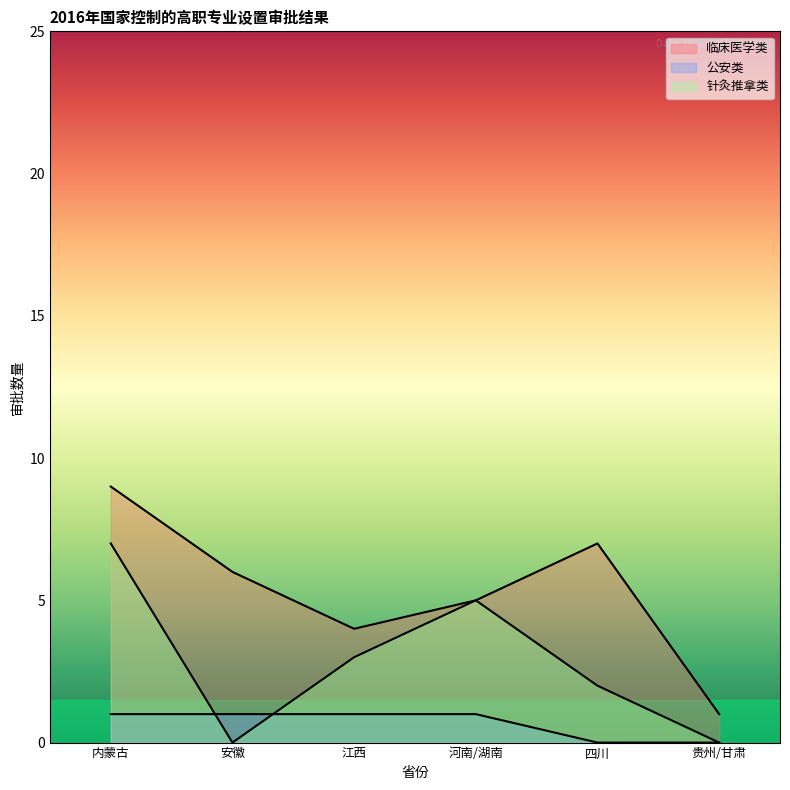

Rank the series by their average value, from highest to lowest.

临床医学类, 针灸推拿类, 公安类